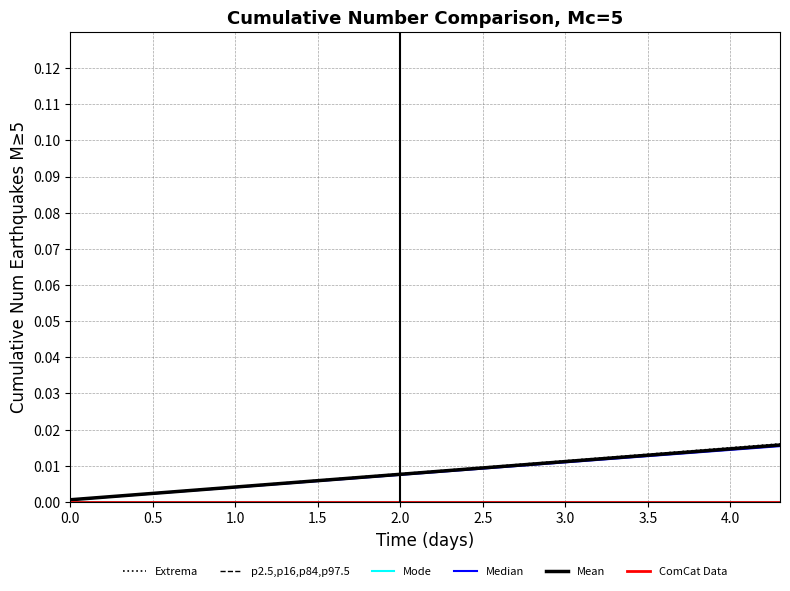

Does the chart have visible grid lines?

Yes